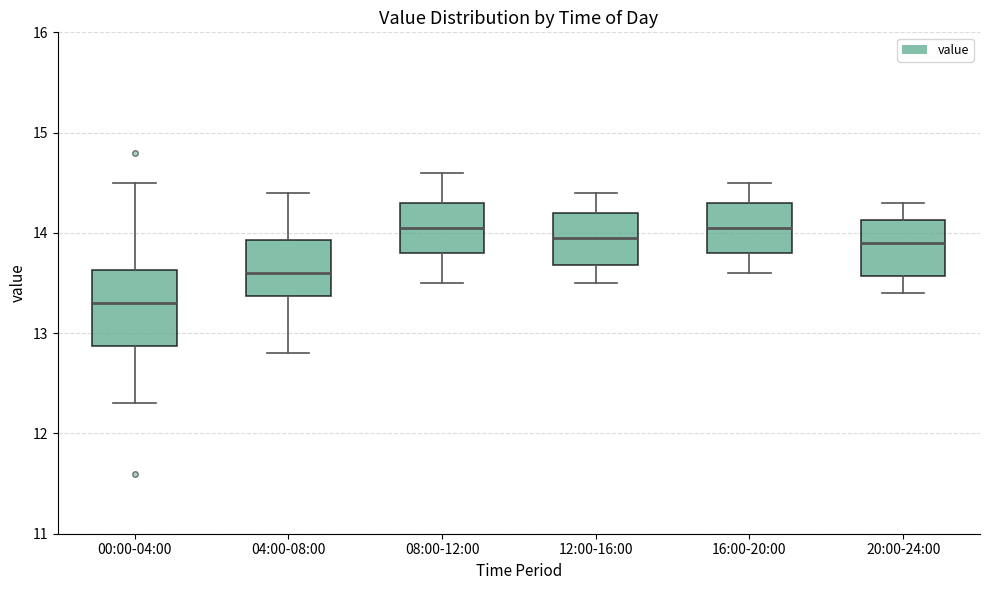

Reading left to right, read every box against the y-axis: the position of its median line, the range the box covers, and the ends of its whiskers. The values are not printed on the chart, so give them approximately, as read against the axis.

00:00-04:00: median 13.3, box 12.9 to 13.6, whiskers 12.3 to 14.5
04:00-08:00: median 13.6, box 13.4 to 13.9, whiskers 12.8 to 14.4
08:00-12:00: median 14.1, box 13.8 to 14.3, whiskers 13.5 to 14.6
12:00-16:00: median 14.0, box 13.7 to 14.2, whiskers 13.5 to 14.4
16:00-20:00: median 14.1, box 13.8 to 14.3, whiskers 13.6 to 14.5
20:00-24:00: median 13.9, box 13.6 to 14.1, whiskers 13.4 to 14.3